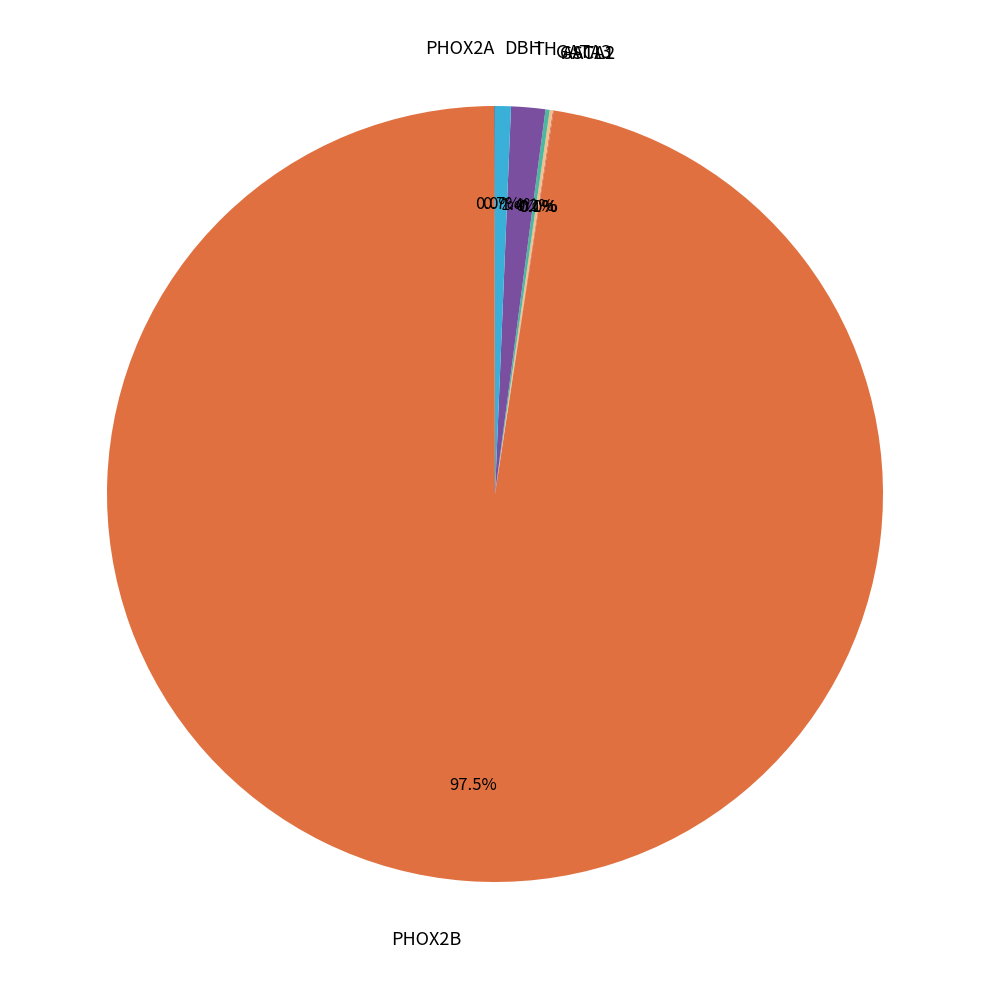

What is the majority slice?

PHOX2B